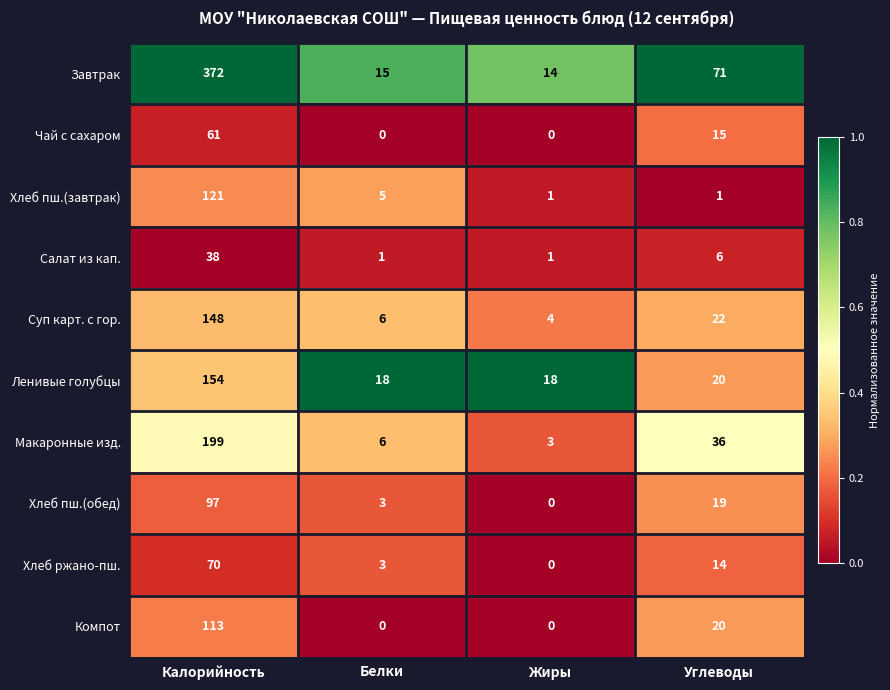

The value of Хлеб пш.(завтрак) at Калорийность is 160. True or false?

False